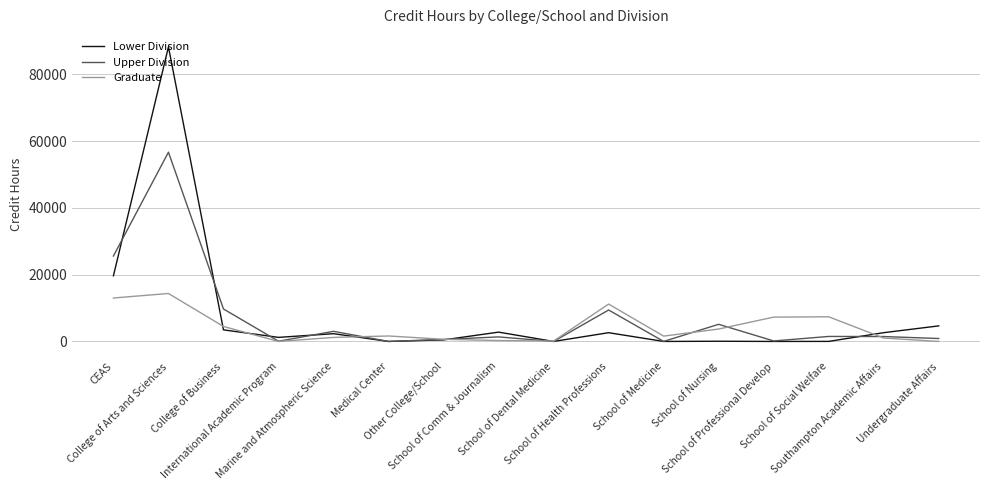

List the series in order of their peak value, highest first.

Lower Division, Upper Division, Graduate